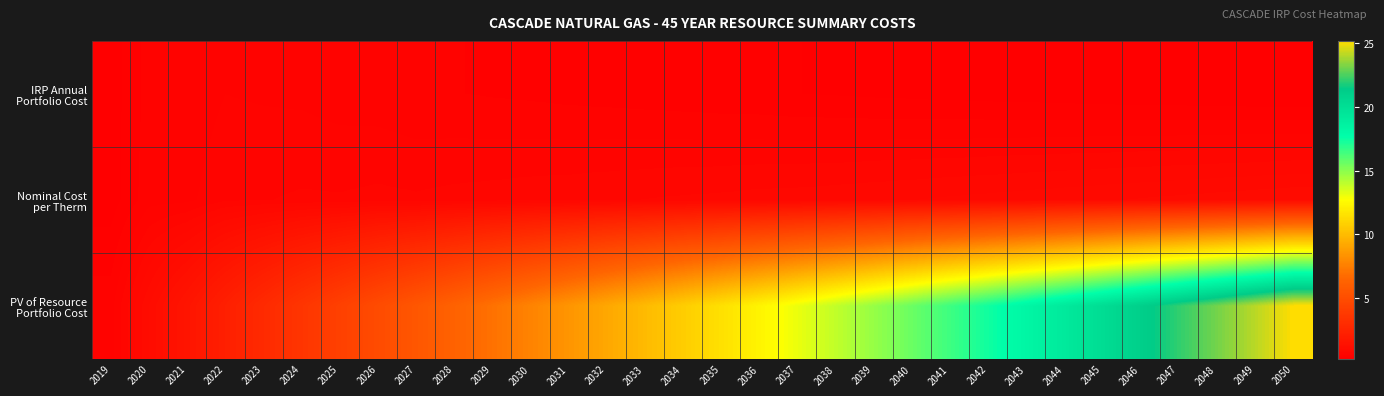

At which category is the sum across all series the highest?

2050